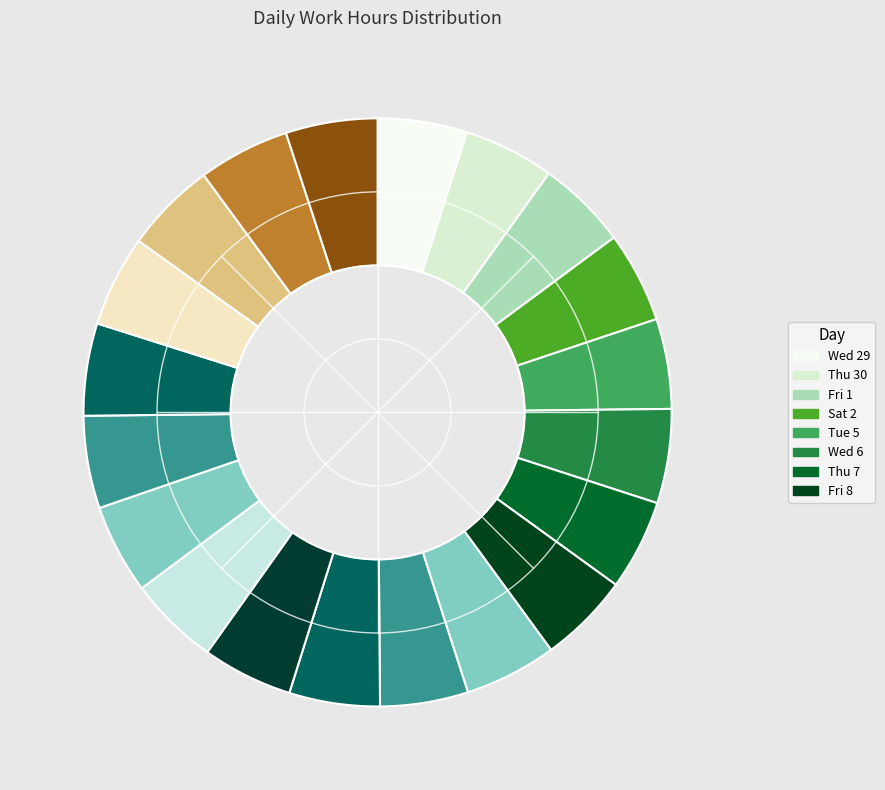

How many slices are in this pie chart?

20